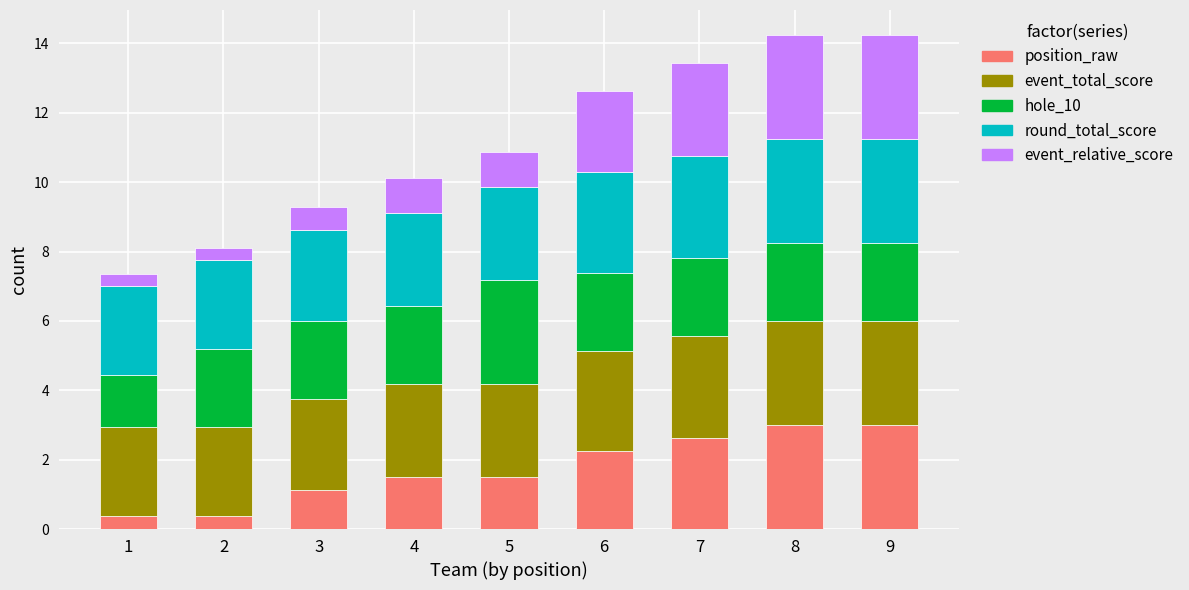

What is the sum of all position_raw values?

15.8